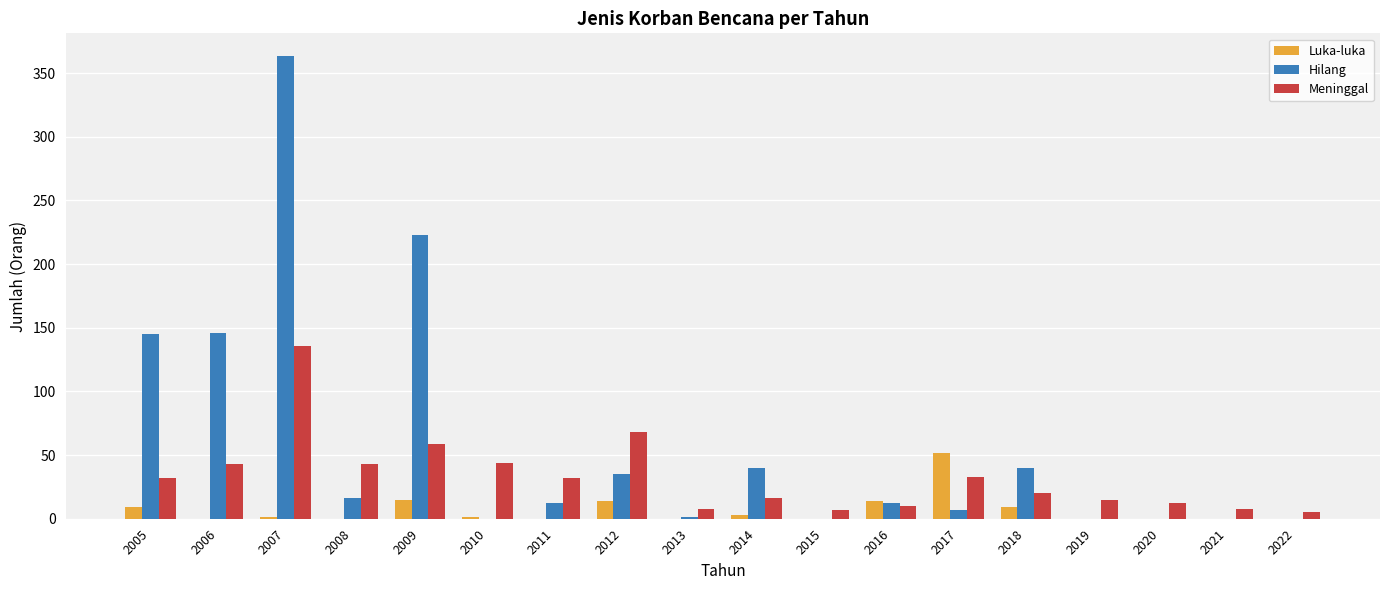

What is the sum of all Meninggal values?

591